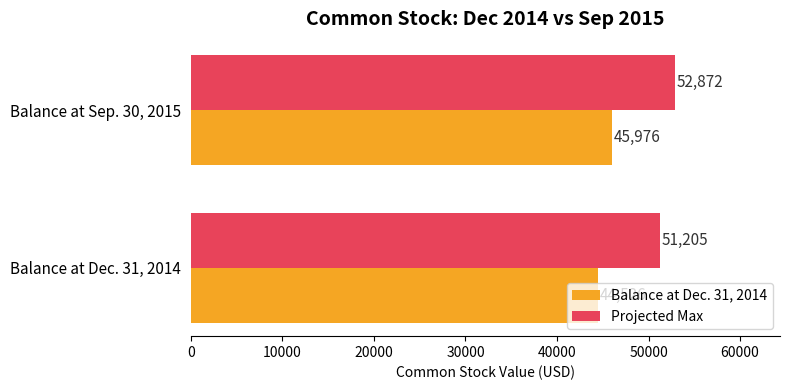

How many data points in Projected Max are above 52872?

1